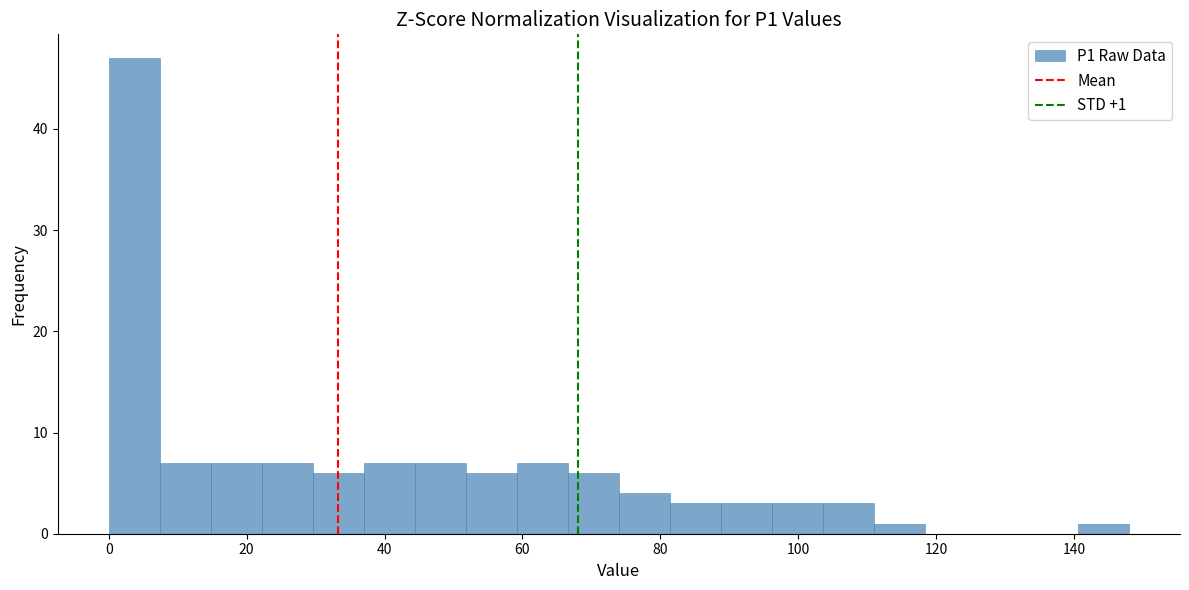

Read against the x-axis, roughly where is the centre of the tallest bar?

4